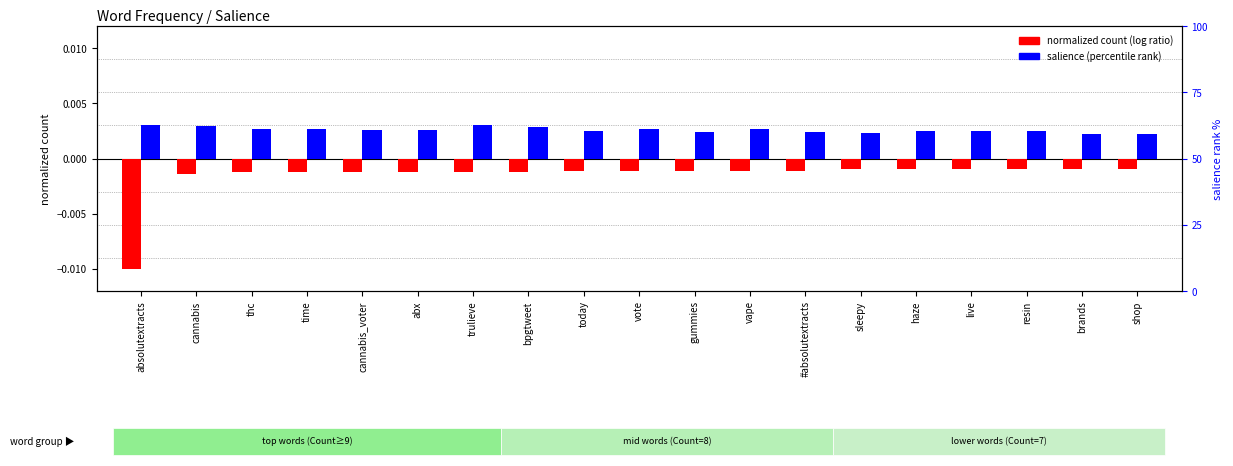

Is it true that normalized count (log ratio style) equals -0.0 at absolutextracts?

True